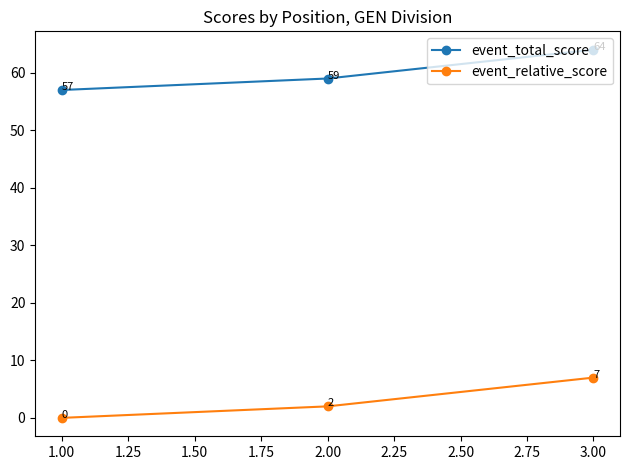

What is the greatest value displayed?

64